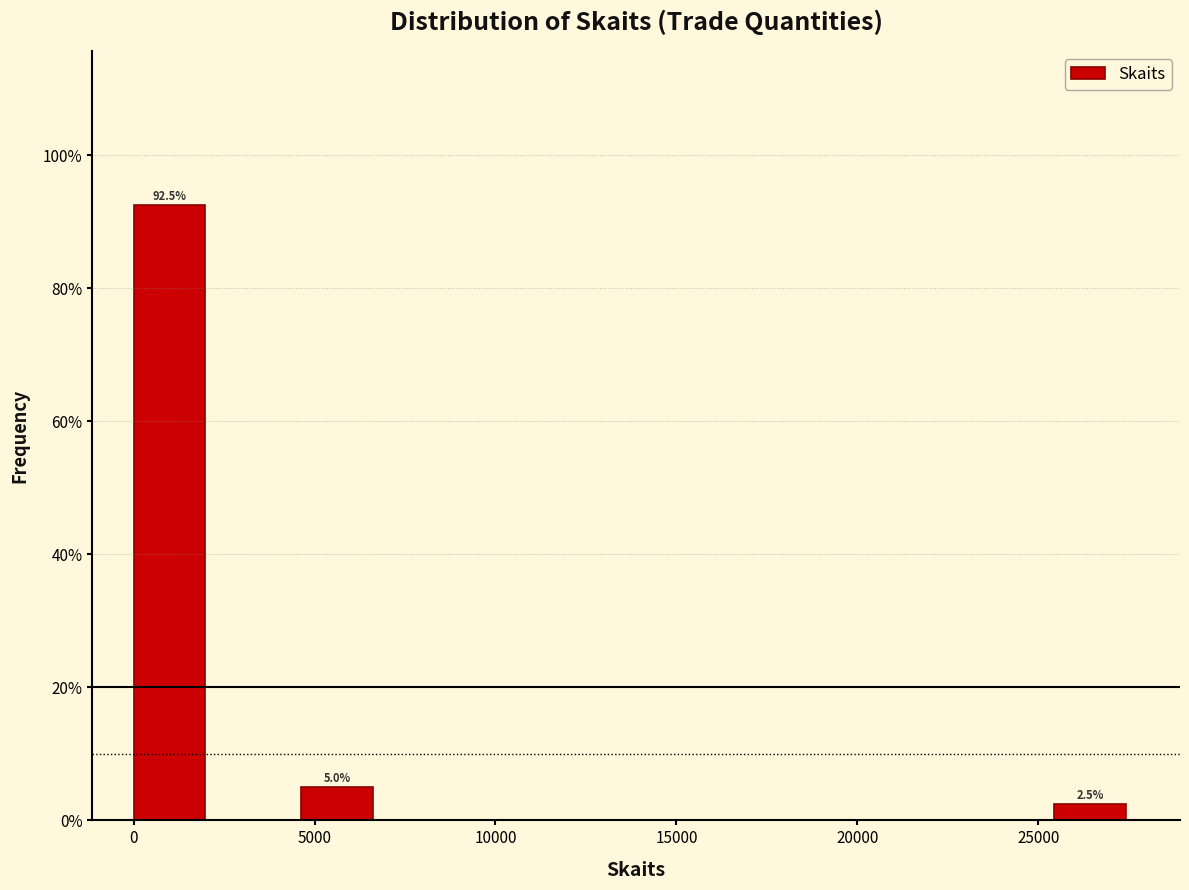

Which range on the x-axis has the tallest bar?

0 to 2500